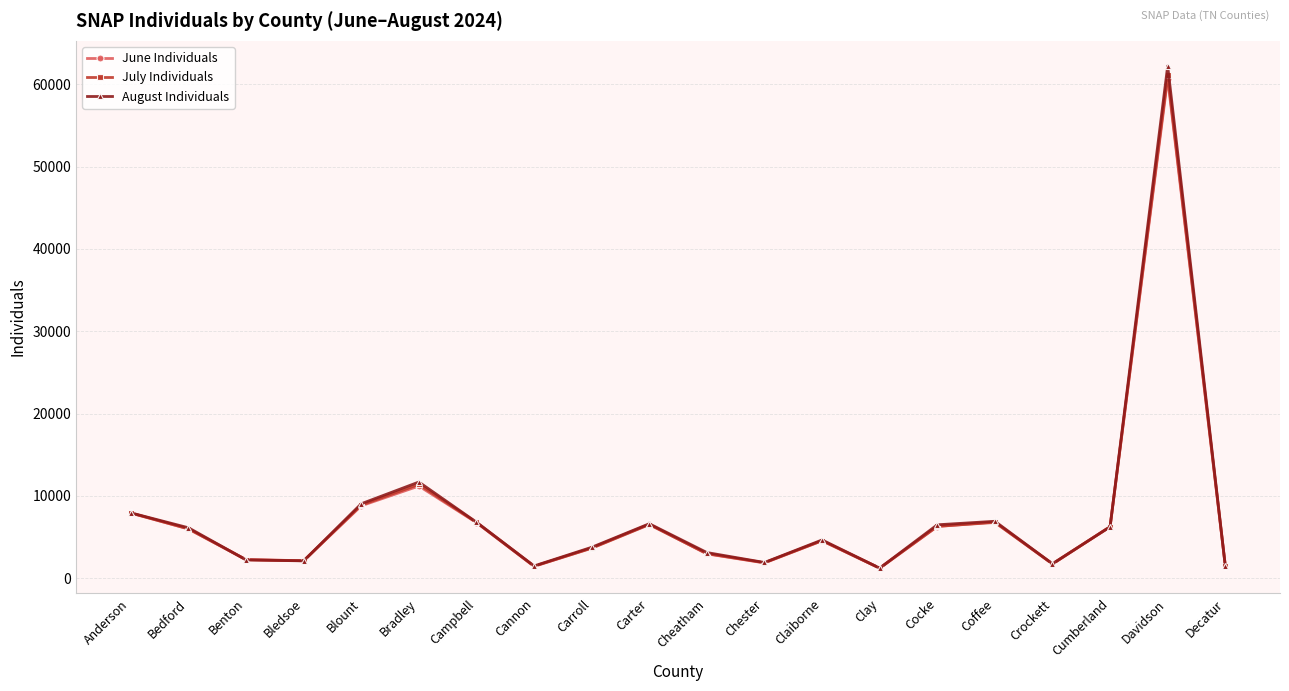

What is the sum of all August Individuals values?

154005